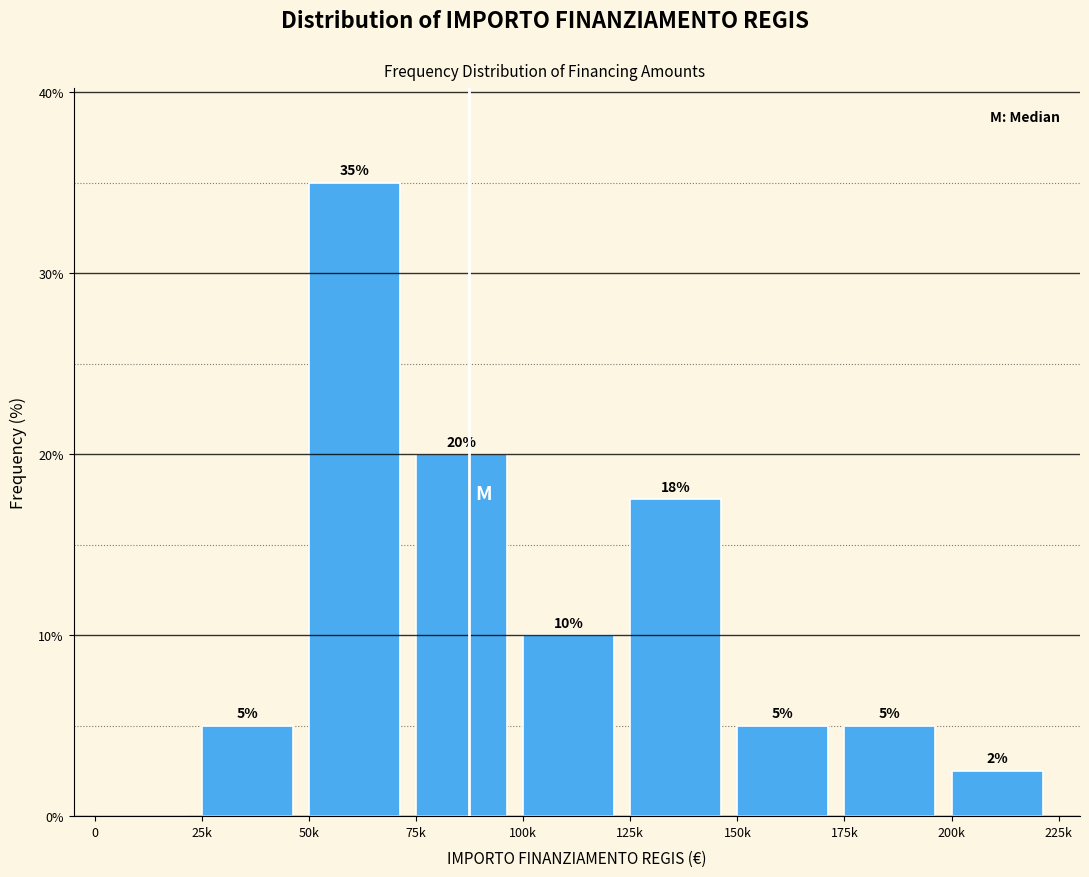

What is the change in value from 0 to 25k?

+5.0